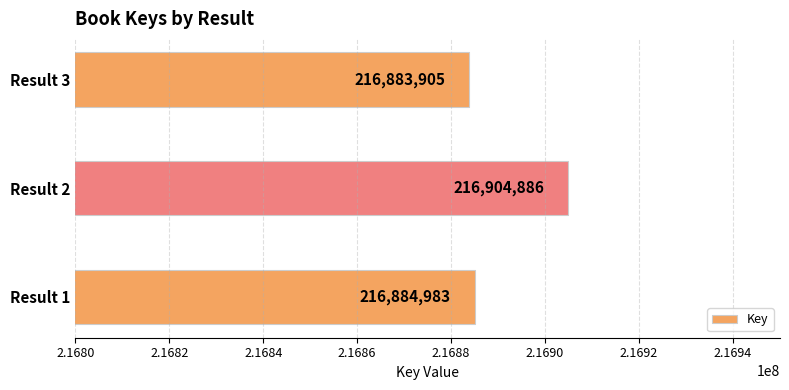

What is the minimum value shown in the chart?

216883905